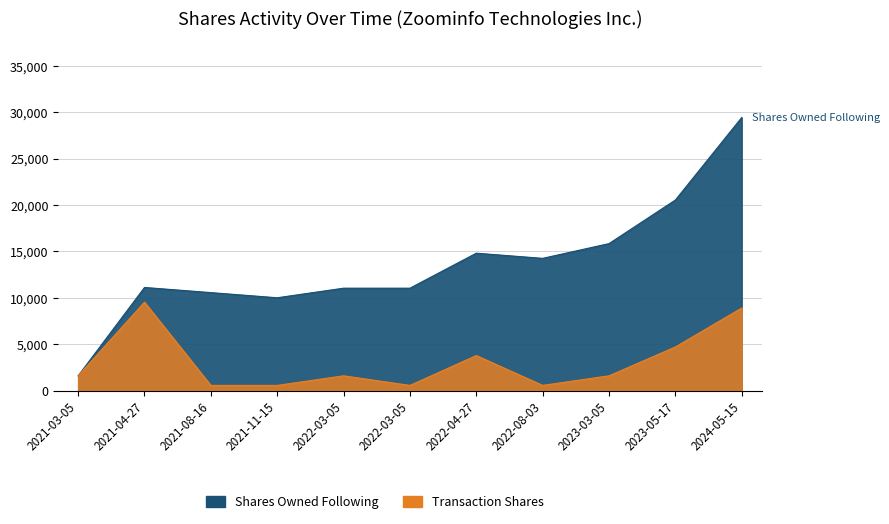

Where does the Transaction Shares series first go above 1587?

2021-04-27